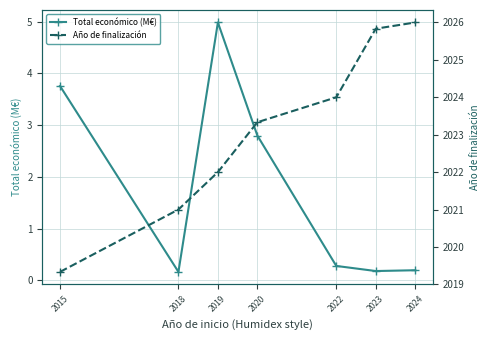

What is the value of the Año de finalización point at the 1st from the left?

2019.3